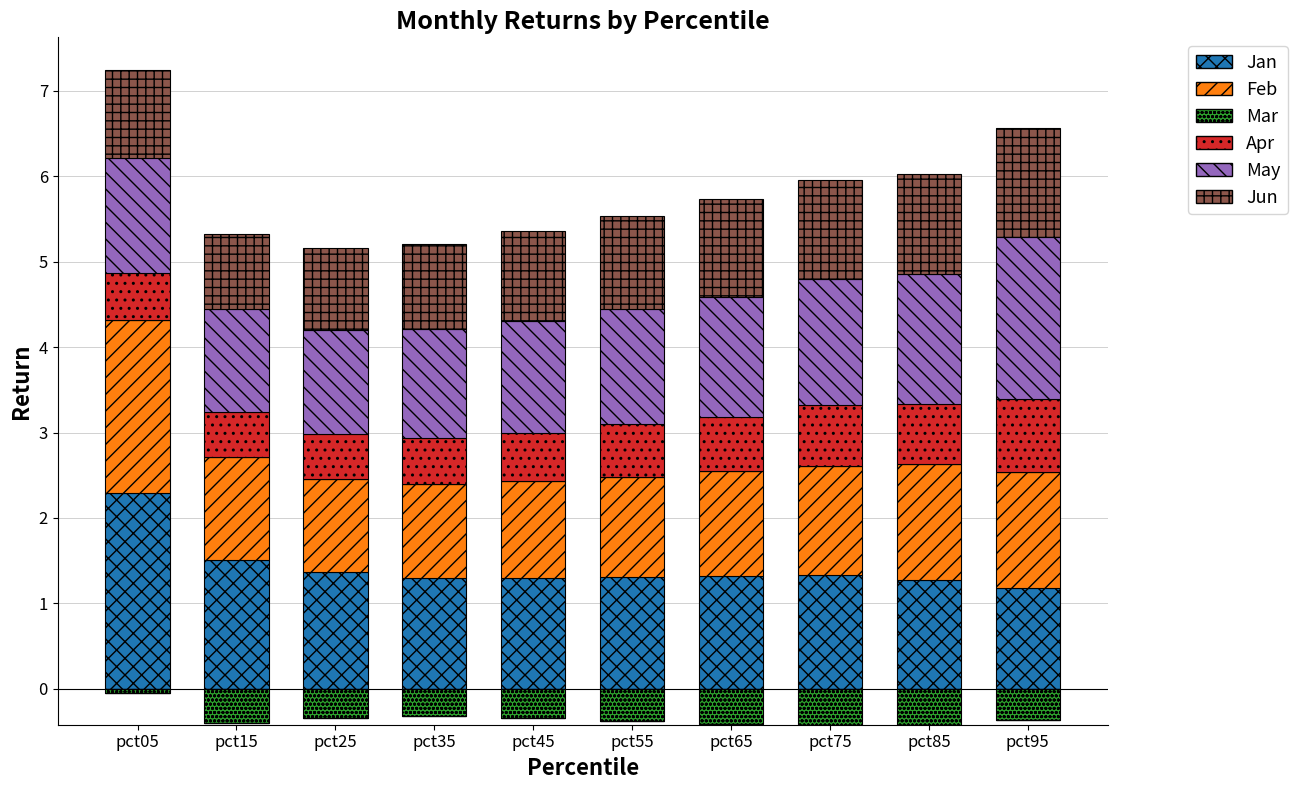

Between pct25 and pct65, which series saw the biggest shift?

Jun